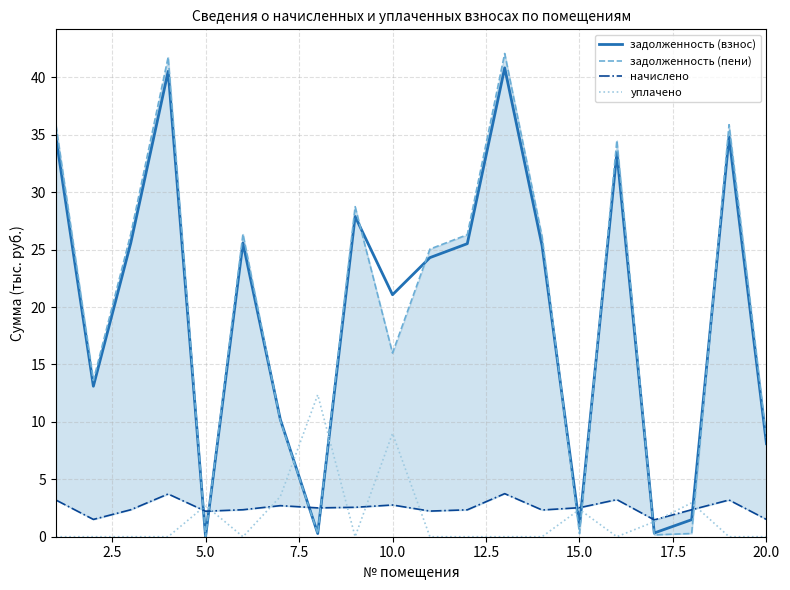

What is the maximum value for задолженность (пени)?

42.1